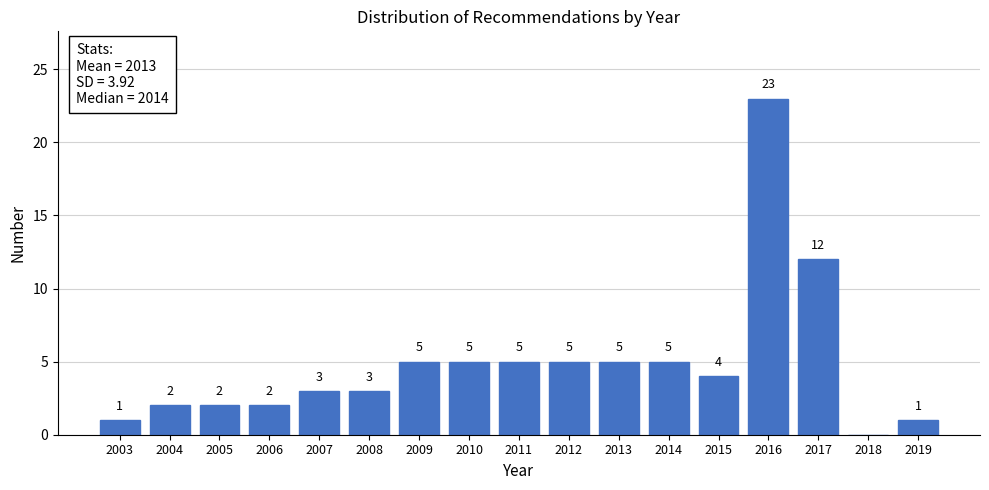

Reading left to right, extract all data points from this chart.

2003=1	2004=2	2005=2	2006=2	2007=3	2008=3	2009=5	2010=5	2011=5	2012=5	2013=5	2014=5	2015=4	2016=23	2017=12	2018=0	2019=1